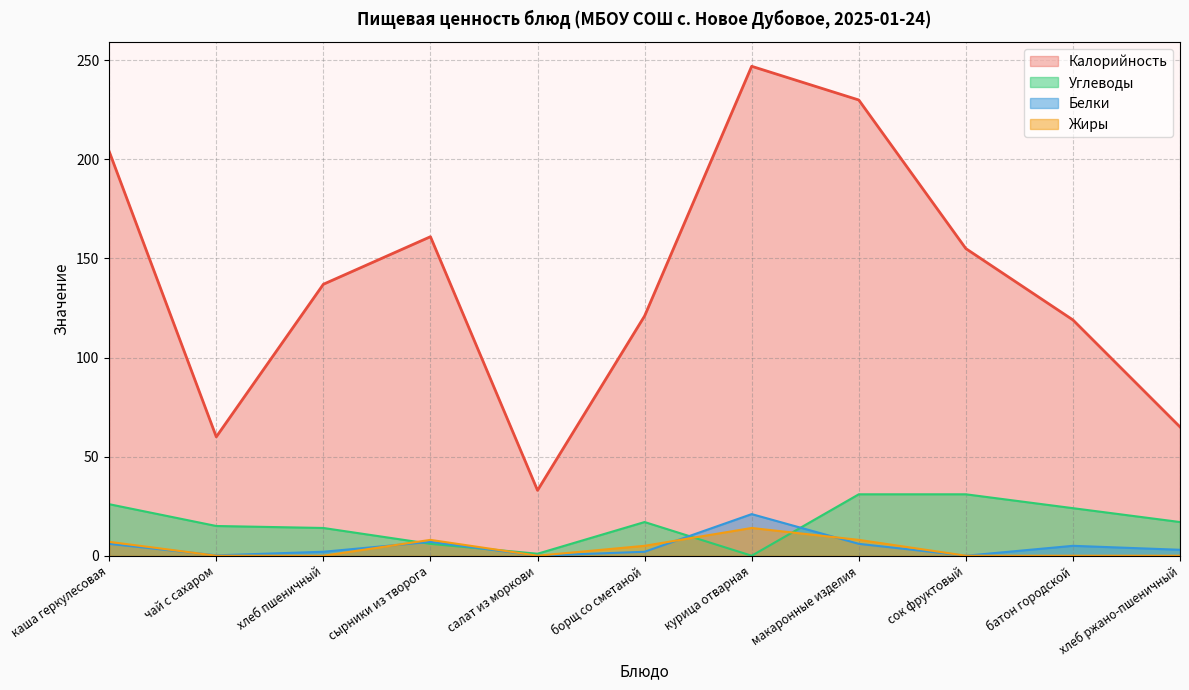

At which category does Жиры reach its first local peak?

сырники из творога